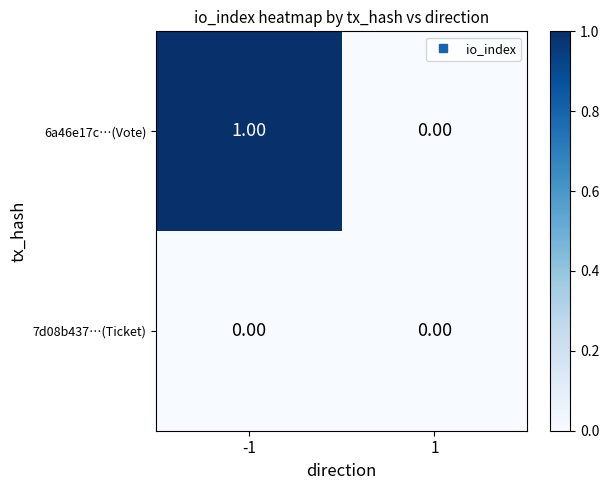

Which series has the largest total across all categories?

6a46e17c…(Vote)